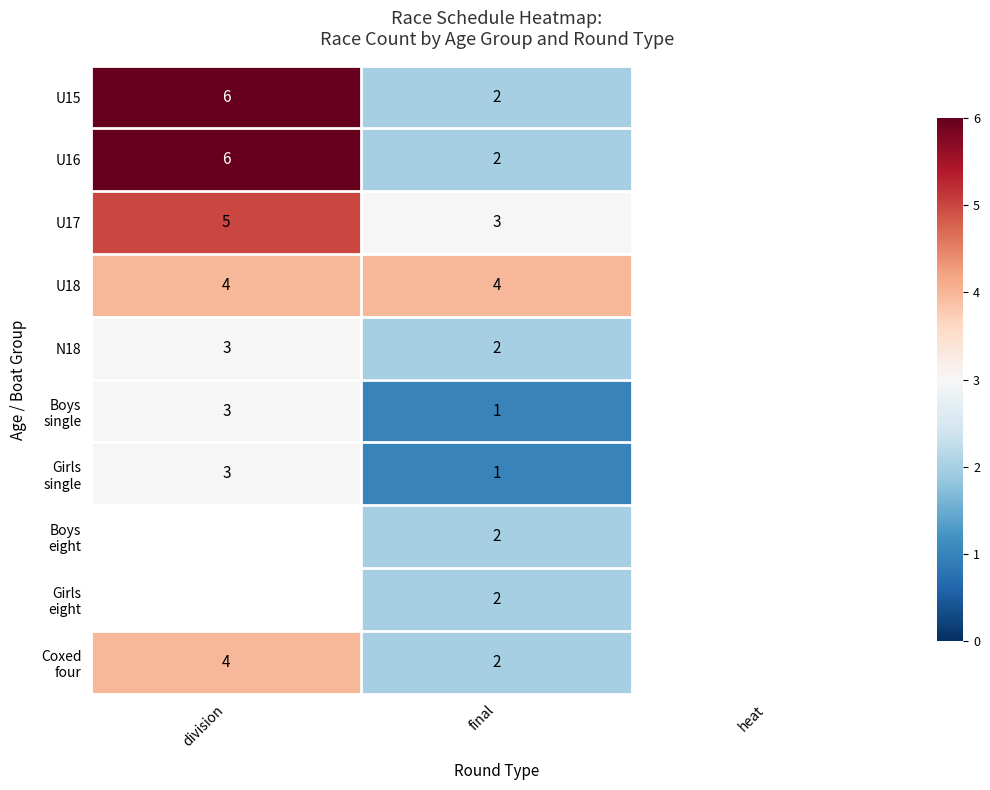

What is the total value across all series at final?

21